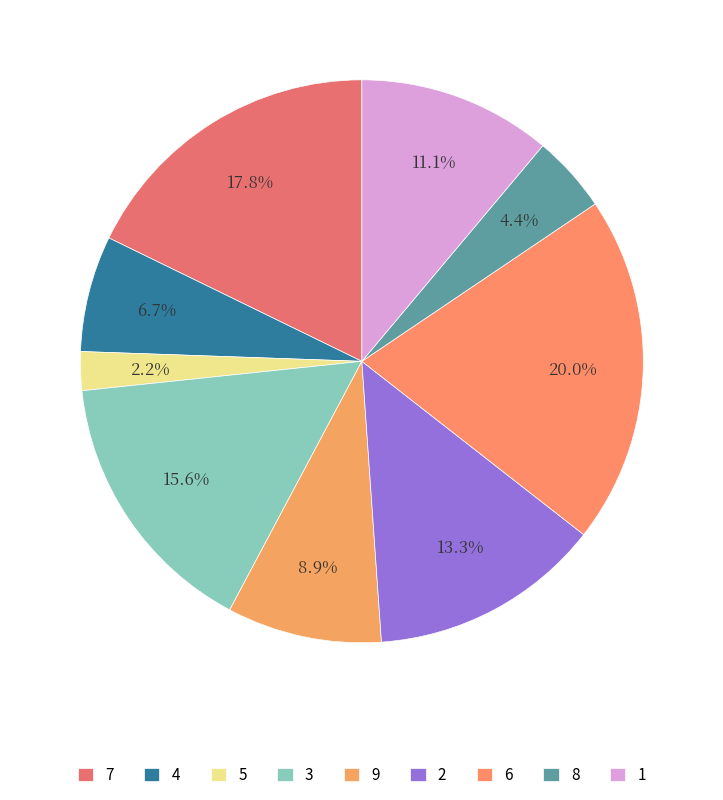

To the nearest percent, what is the combined percentage of 7 and 8?

22%